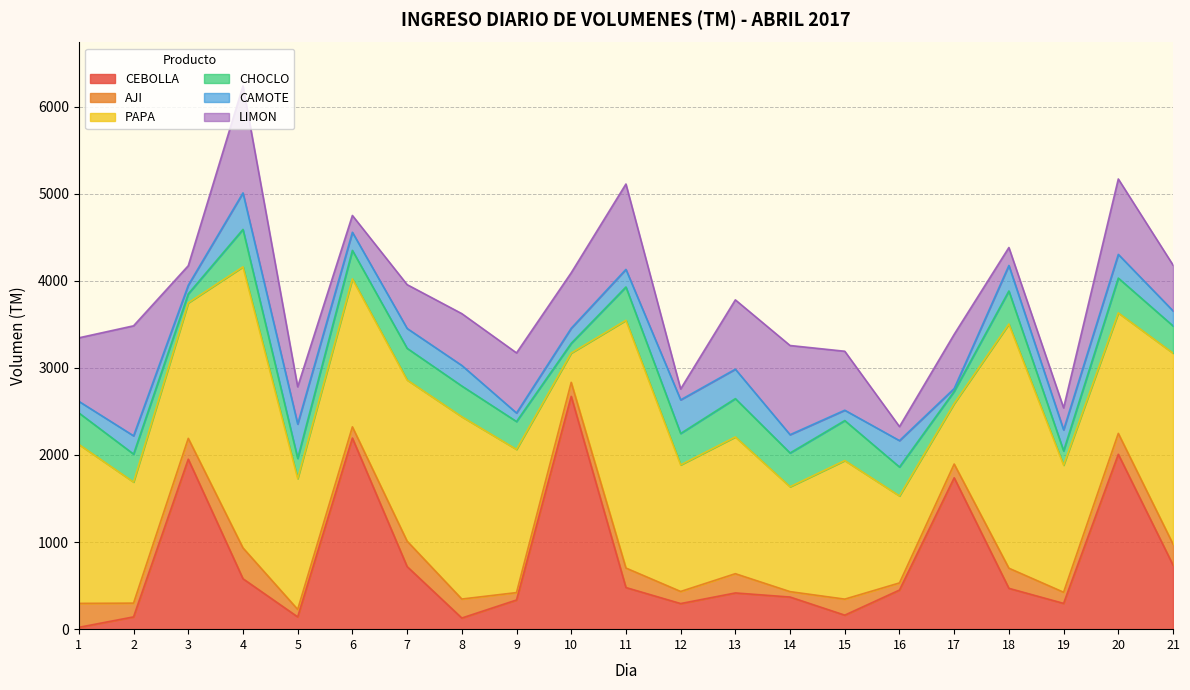

Reading right to left, list all the values displayed in this chart.

CEBOLLA: 736	2008	296	469	1738	449	161	369	416	294	478	2673	335	128	719	2194	141	579	1952	141	21
AJI: 241	240	128	231	158	82	184	62	221	139	224	161	85	218	292	129	86	354	239	158	275
PAPA: 2192	1383	1459	2803	694	999	1591	1204	1570	1453	2844	336	1644	2093	1850	1699	1502	3227	1556	1390	1825
CHOCLO: 313	400	164	380	141	332	459	388	440	361	383	112	320	353	364	327	232	430	103	321	362
CAMOTE: 173	272	241	293	32	303	119	210	338	386	202	173	98	236	228	208	394	419	99	210	133
LIMON: 526	866	253	206	622	161	677	1024	796	125	980	637	690	595	503	193	428	1228	224	1263	729